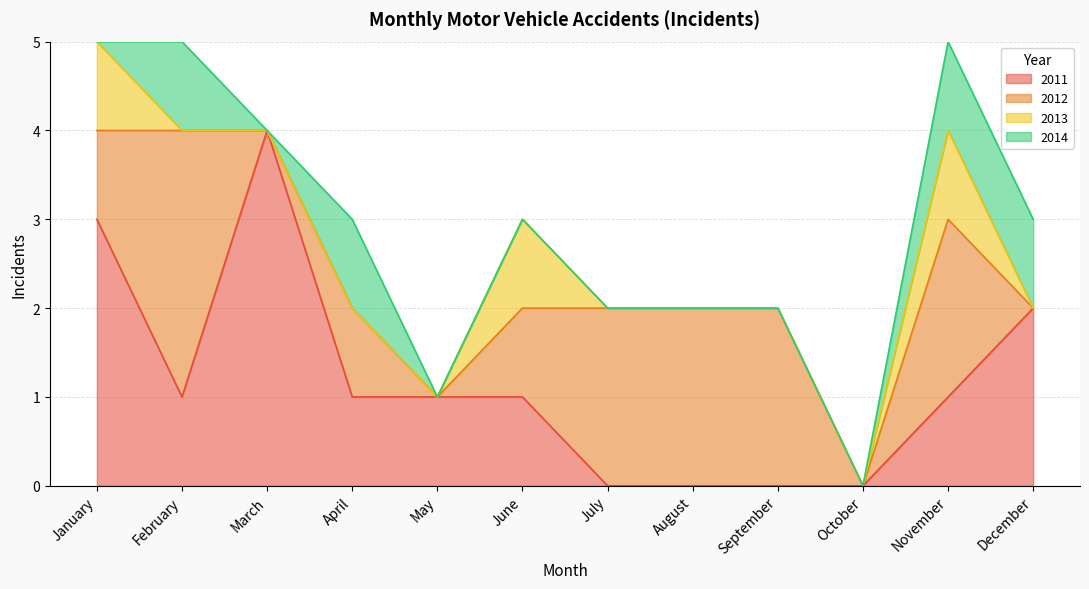

At which category does 2011 reach its first local peak?

March